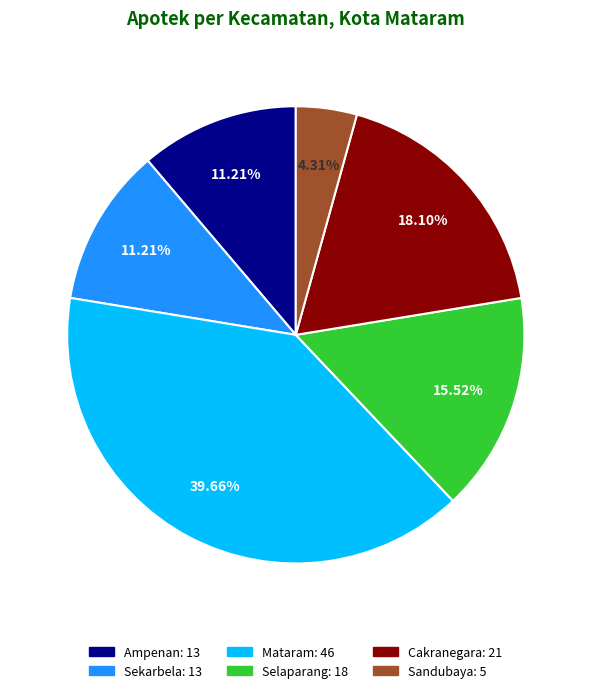

Count the number of slices in the pie.

6